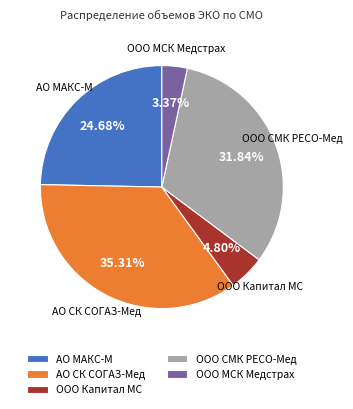

Which has a higher value, ООО Капитал МС or ООО МСК Медстрах?

ООО Капитал МС